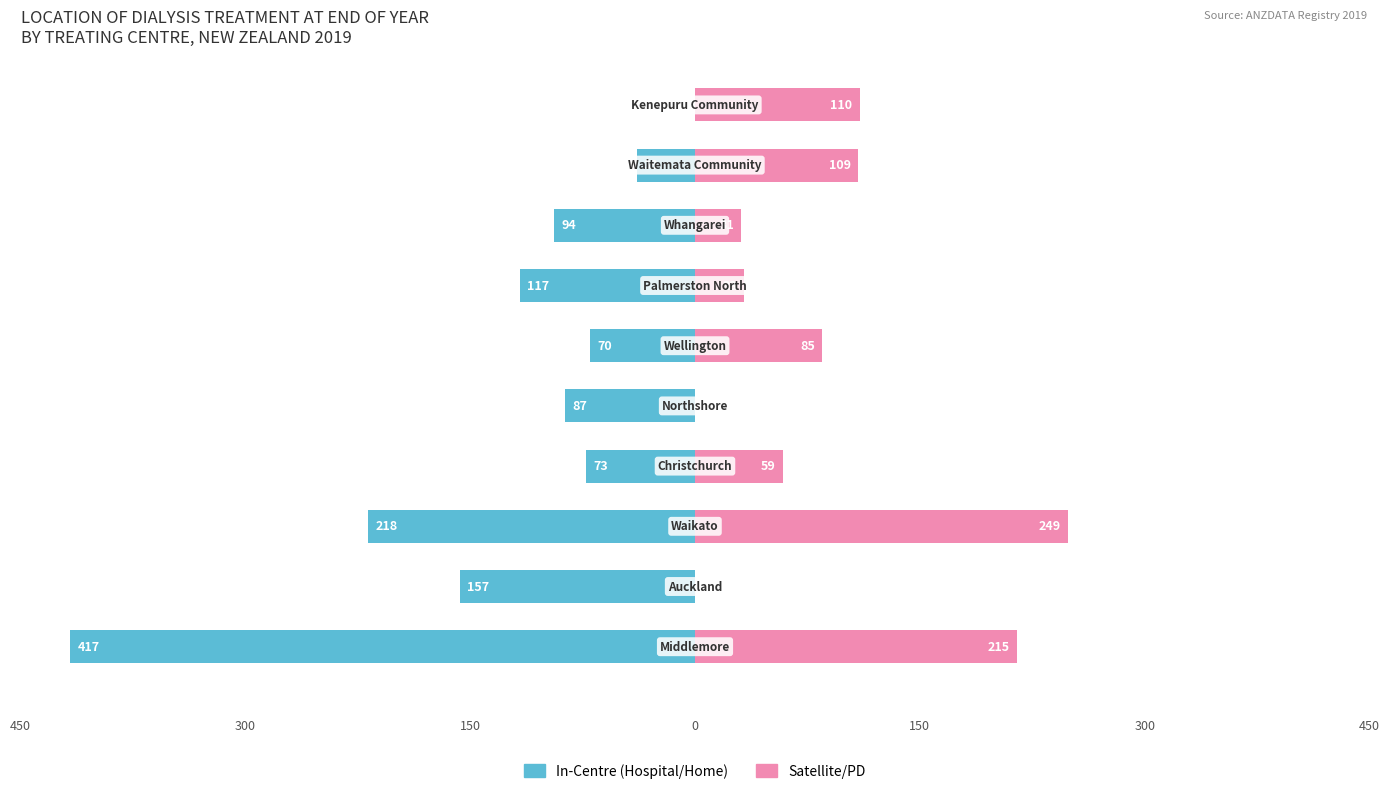

Count the number of data series in this chart.

2